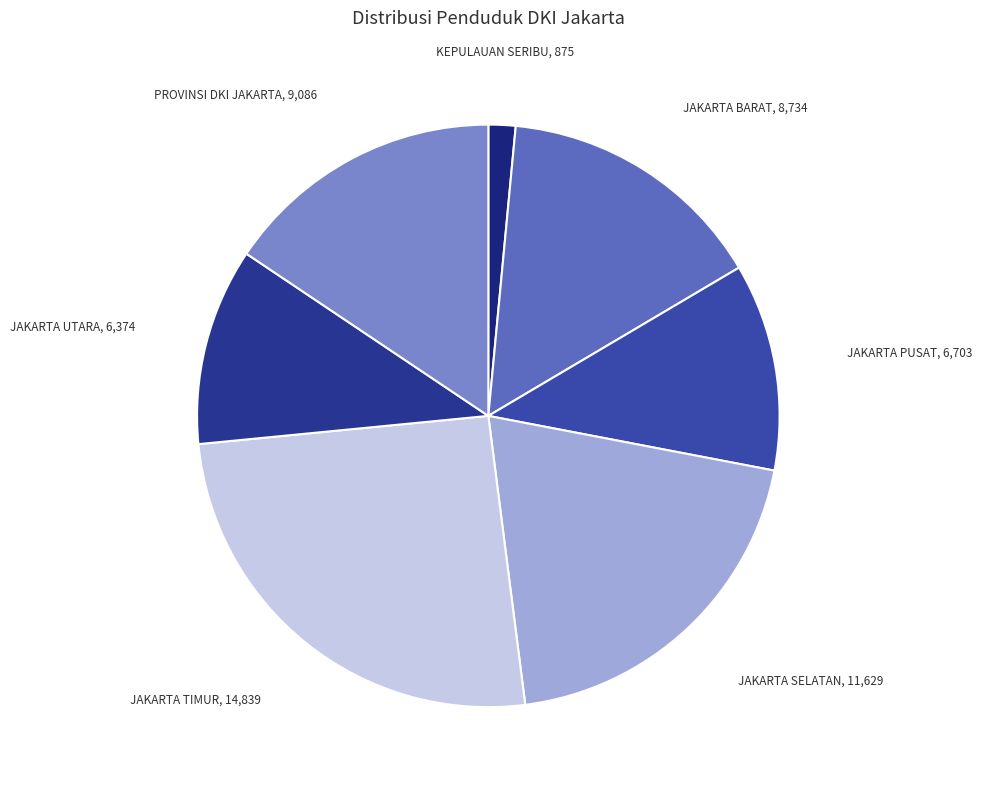

How many slices are in this pie chart?

7